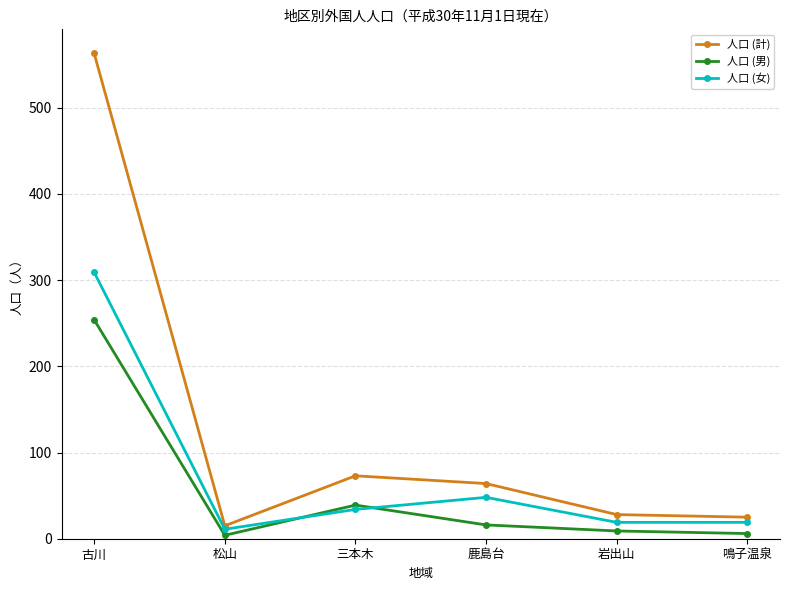

What is the label of the 1st point from the right?

鳴子温泉